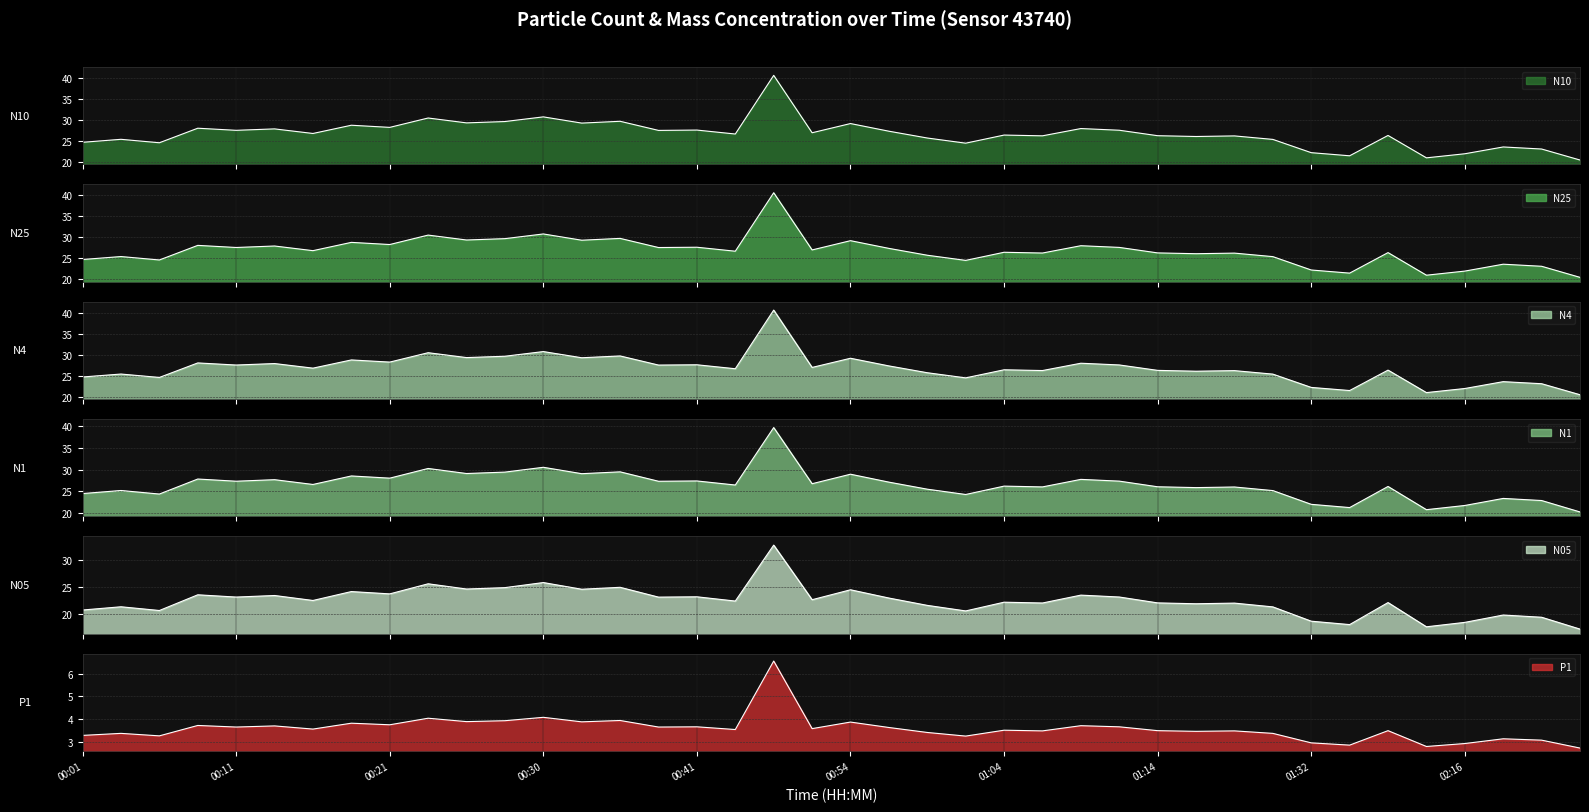

True or false: N25 has a value of 28.2 at 00:21.

True